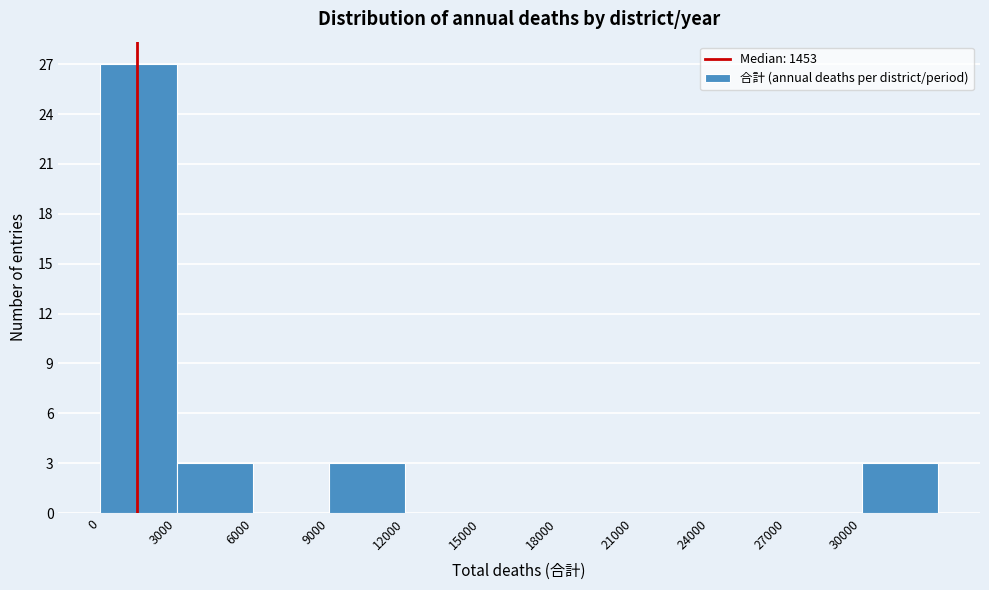

What is the height of the bar covering 3000 to 6000 on the x-axis? The values are not printed on the chart, so give them approximately, as read against the axis.

3